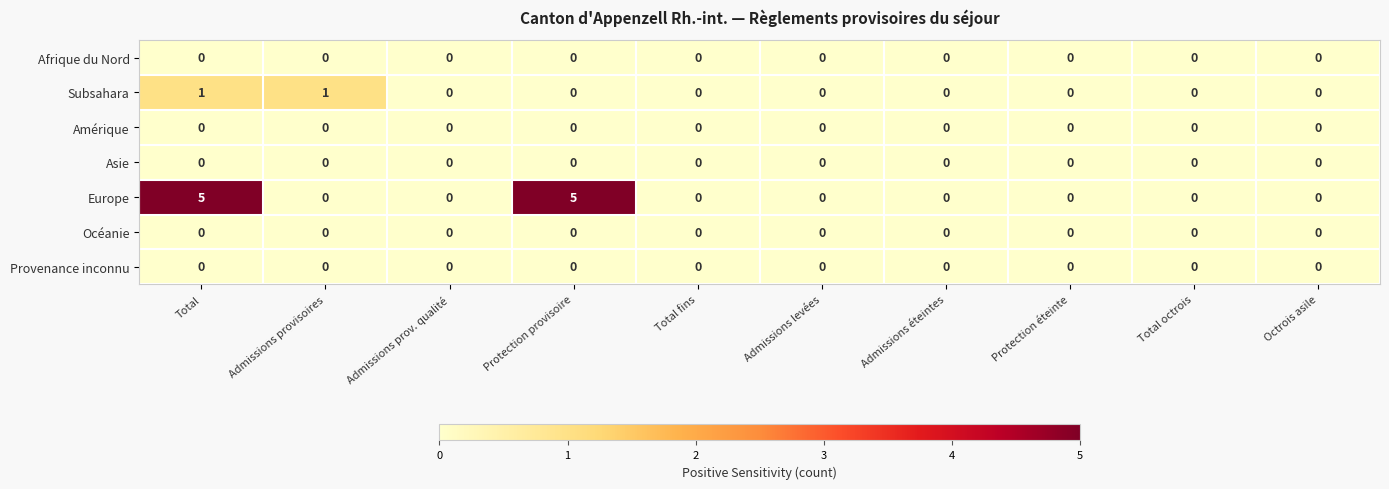

Is it true that Subsahara equals 0 at Octrois asile?

True